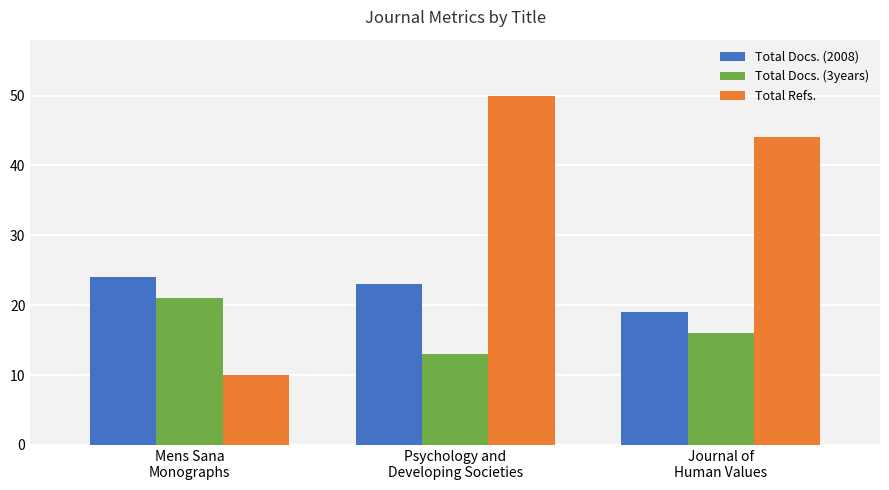

Between Mens Sana
Monographs and Psychology and
Developing Societies, which series saw the biggest shift?

Total Refs.